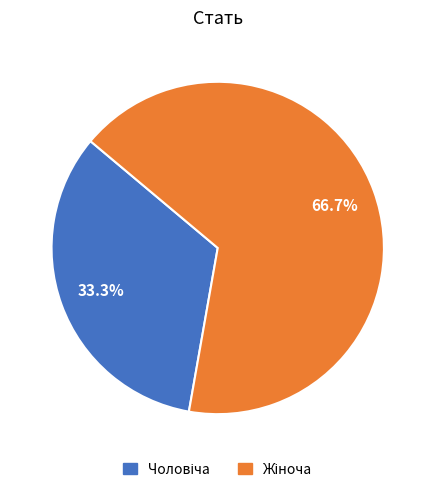

To the nearest percent, what is the average slice percentage?

50%